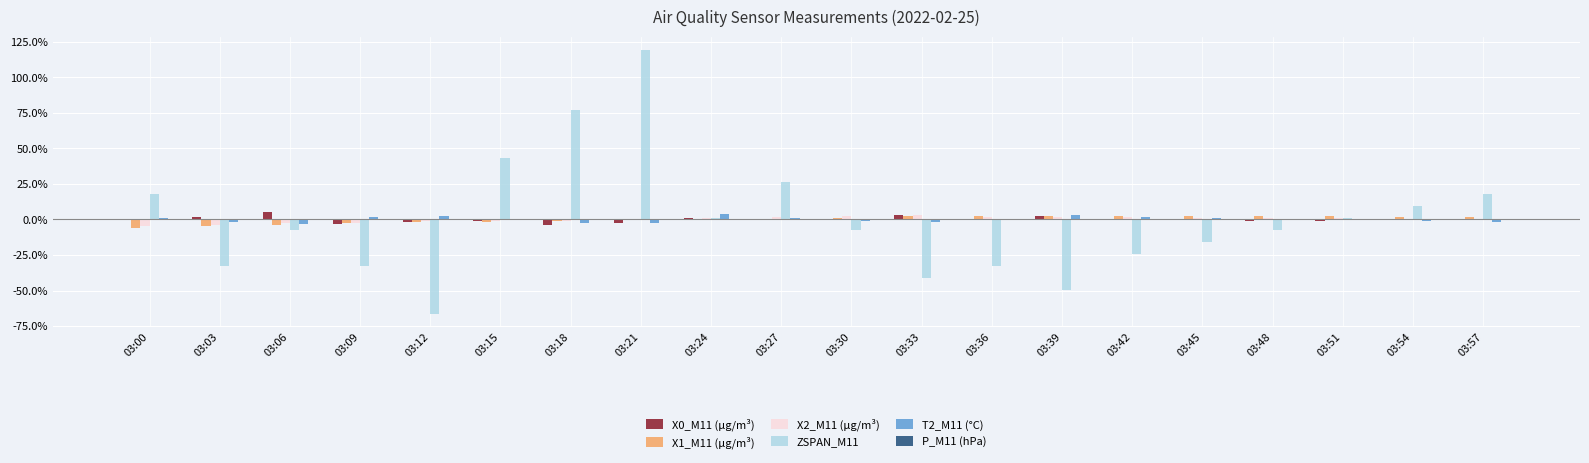

Is the value of X2_M11 (μg/m³) at 03:42 greater than the value of ZSPAN_M11 at 03:00?

No